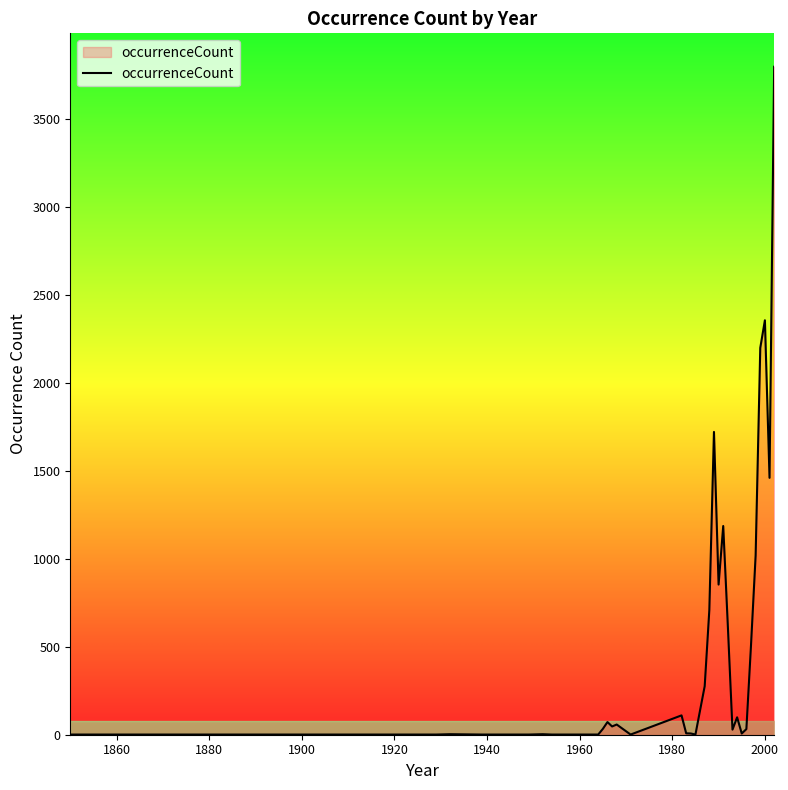

What is the maximum value shown in the chart?

3799